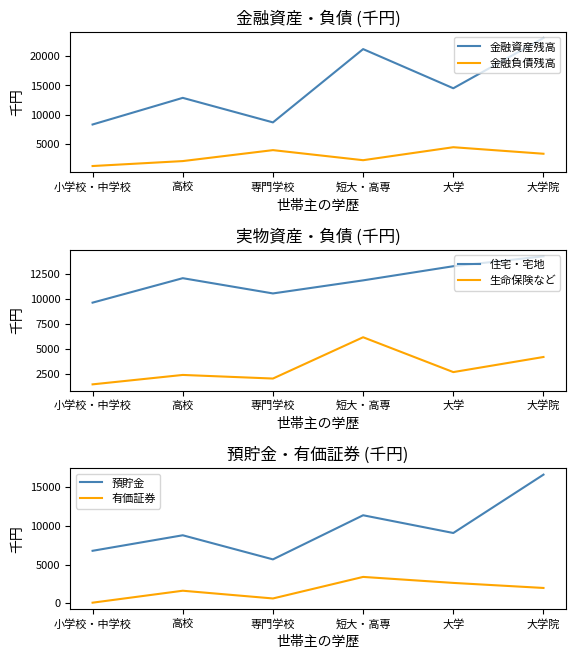

The value of 有価証券 at 専門学校 is 611. True or false?

True